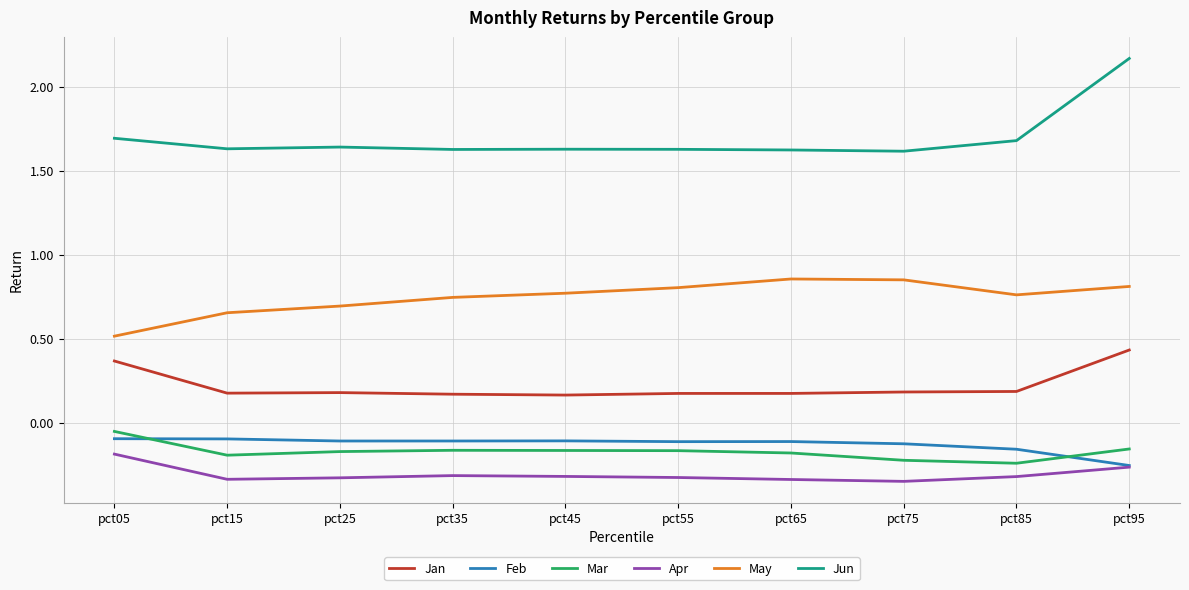

At which label does Jan reach its peak?

pct95